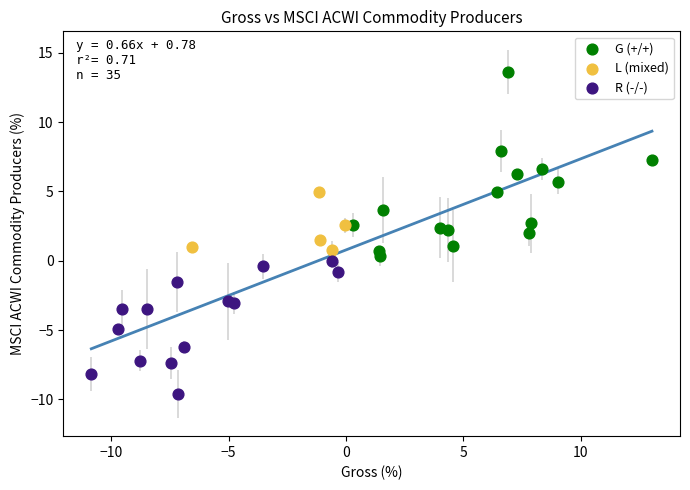

What are all the series names shown in the legend?

G (+/+), L (mixed), R (-/-)